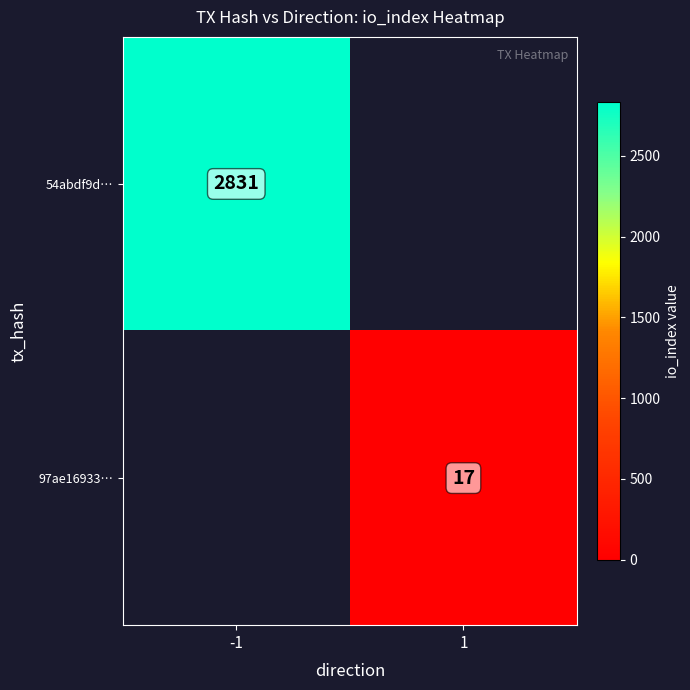

Is the value of 97ae16933… at 1 greater than the value of 54abdf9d… at -1?

No